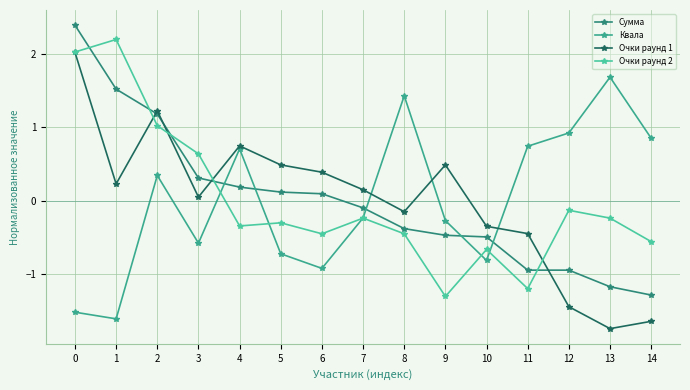

Reading left to right, what are all the values shown in this chart?

Сумма: 2.4	1.5	1.2	0.3	0.2	0.1	0.1	-0.1	-0.4	-0.5	-0.5	-0.9	-0.9	-1.2	-1.3
Квала: -1.5	-1.6	0.3	-0.6	0.7	-0.7	-0.9	-0.2	1.4	-0.3	-0.8	0.7	0.9	1.7	0.8
Очки раунд 1: 2.0	0.2	1.2	0.0	0.7	0.5	0.4	0.1	-0.1	0.5	-0.3	-0.4	-1.4	-1.7	-1.6
Очки раунд 2: 2.0	2.2	1.0	0.6	-0.3	-0.3	-0.5	-0.2	-0.5	-1.3	-0.7	-1.2	-0.1	-0.2	-0.6